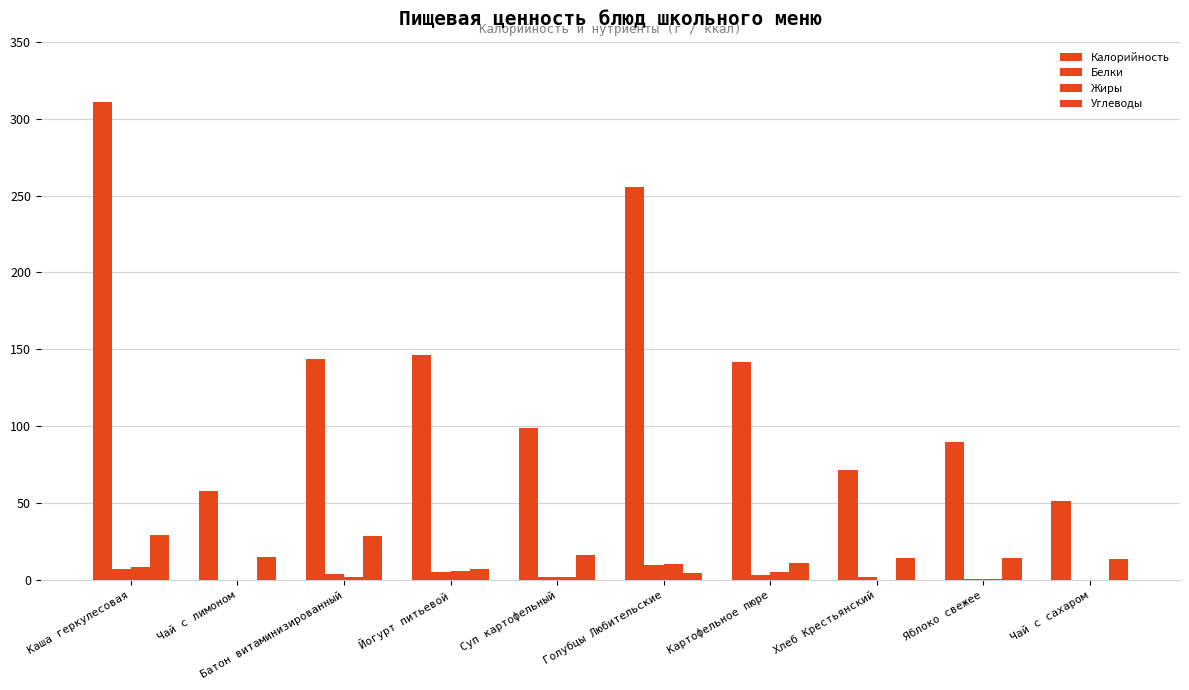

At which label is Калорийность closest to 180?

Йогурт питьевой